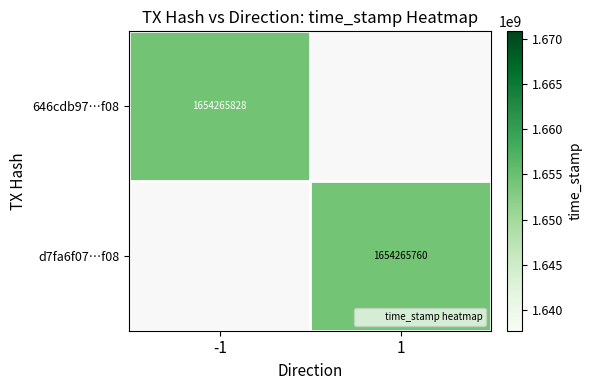

True or false: d7fa6f07…f08 has a value of 928248687 at 1.

False